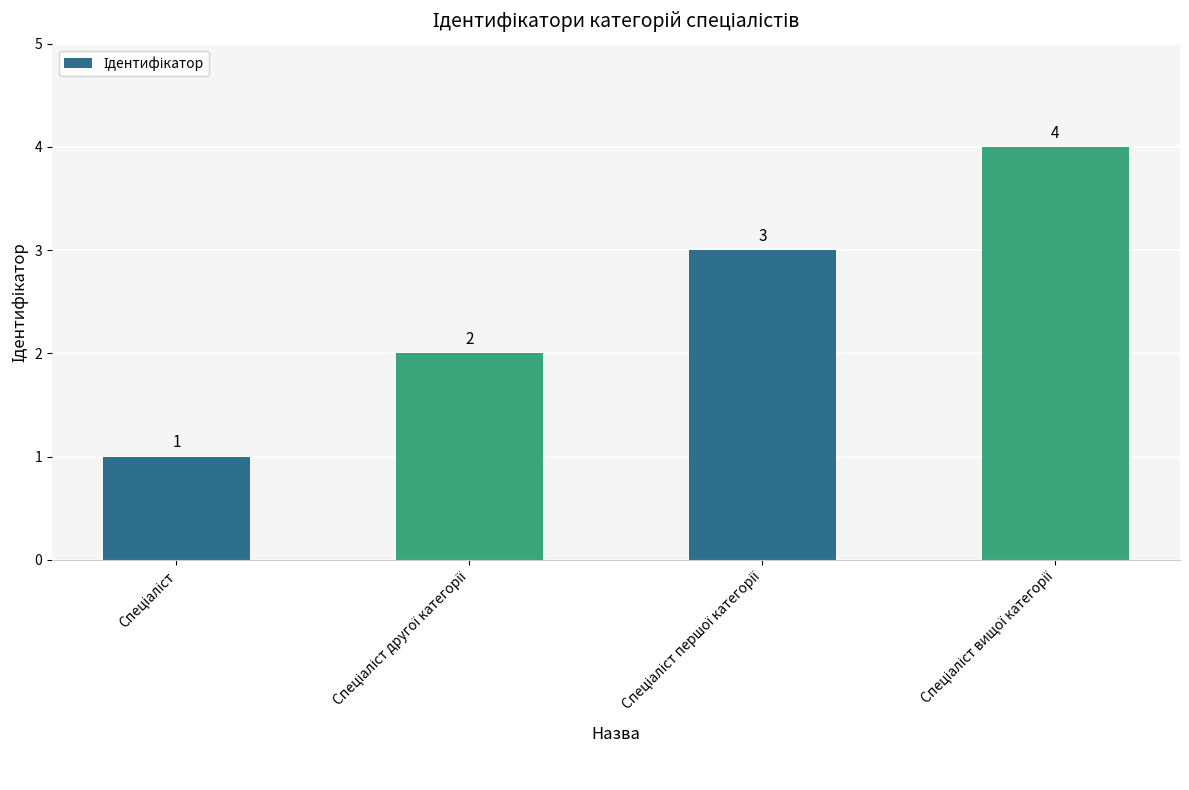

How many data points does each series have?

4